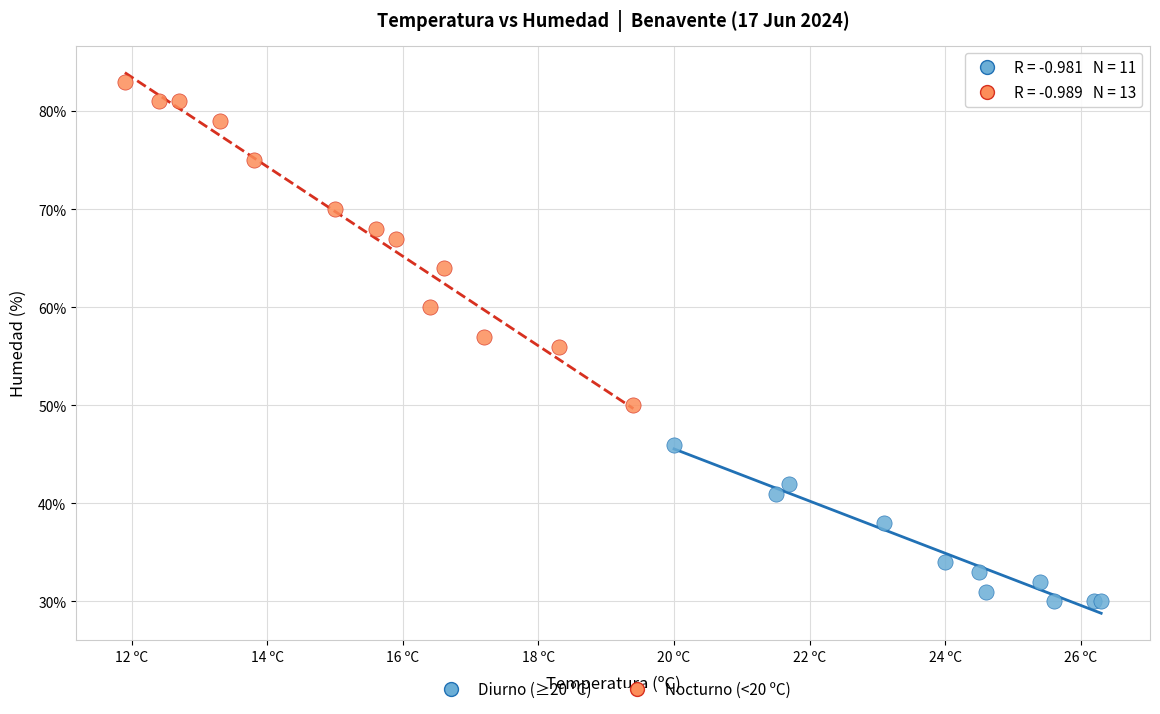

Which series reaches the minimum Y coordinate?

Diurno (≥20 ºC)